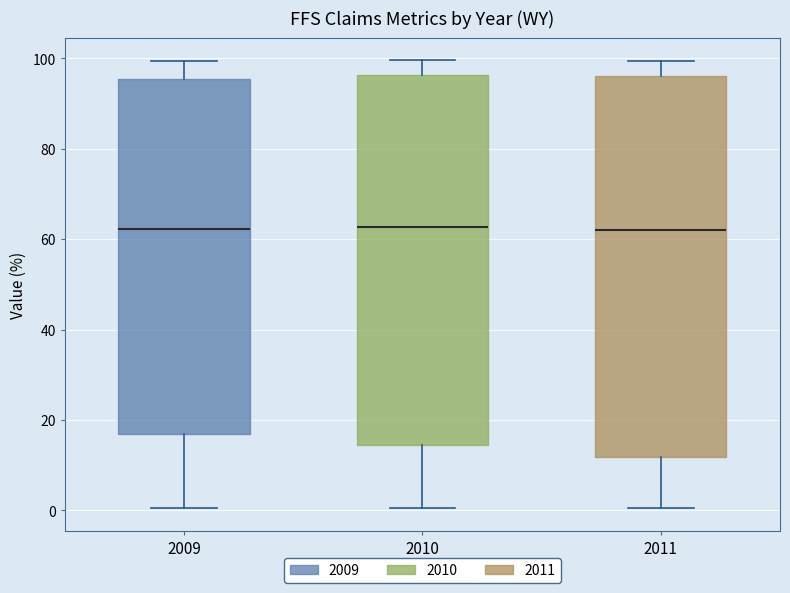

Reading left to right, read every box against the y-axis: the position of its median line, the range the box covers, and the ends of its whiskers. The values are not printed on the chart, so give them approximately, as read against the axis.

2009: median 62, box 16 to 96, whiskers 0 to 100
2010: median 62, box 14 to 96, whiskers 0 to 100
2011: median 62, box 12 to 96, whiskers 0 to 100